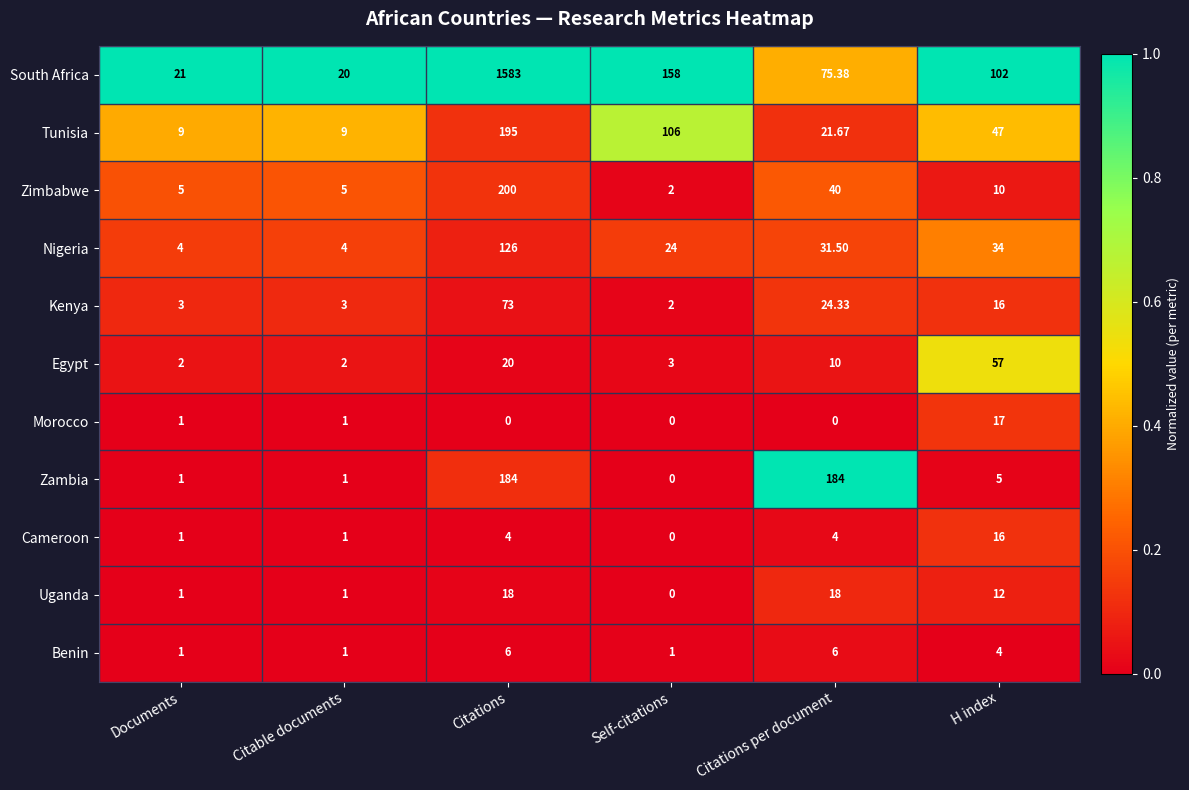

How many distinct data groups are displayed?

11